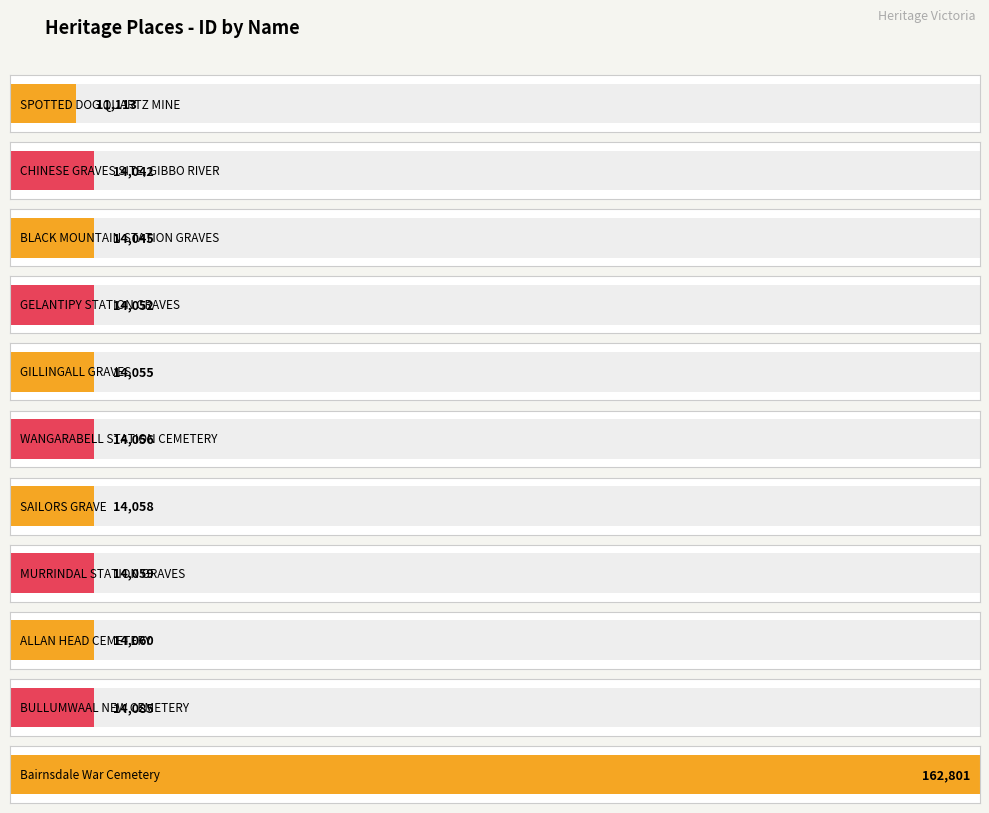

What is the greatest value displayed?

162801